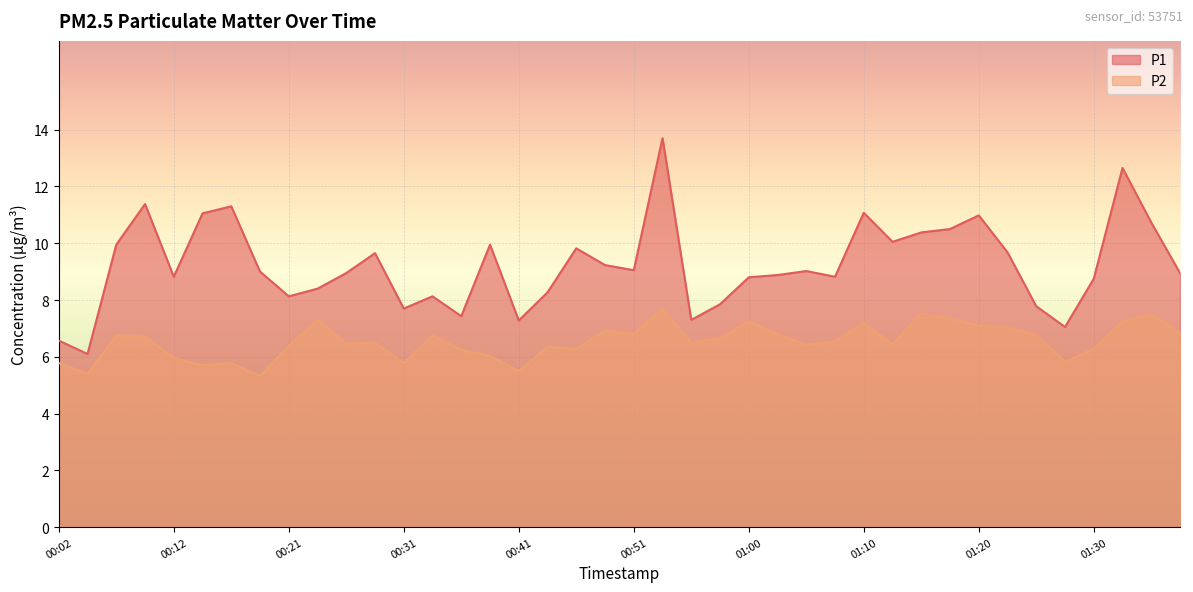

The value of P2 at 00:36 is 3.0. True or false?

False